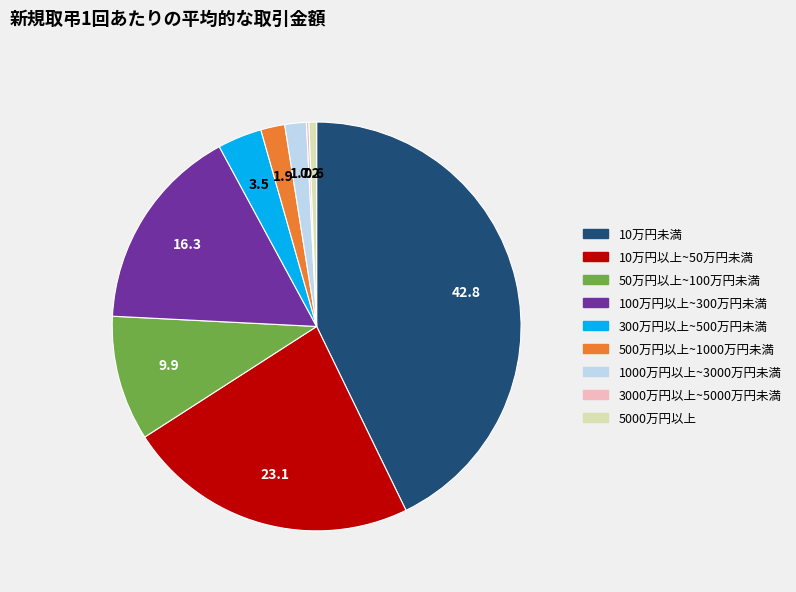

Does any single category account for the majority?

No